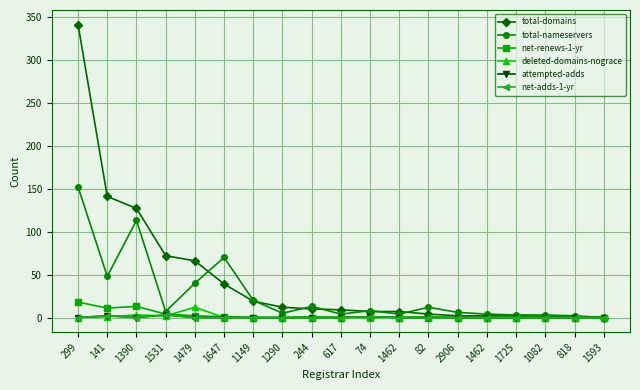

What is the sum of all total-nameservers values?

514